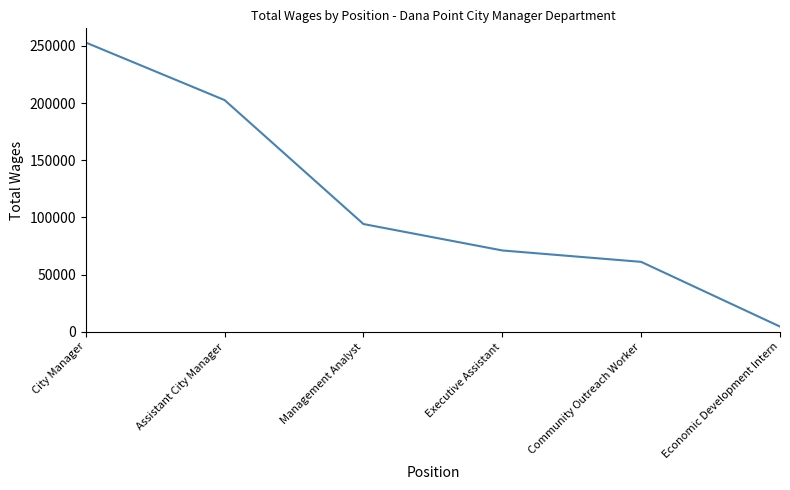

Between Executive Assistant and Economic Development Intern, which is larger?

Executive Assistant